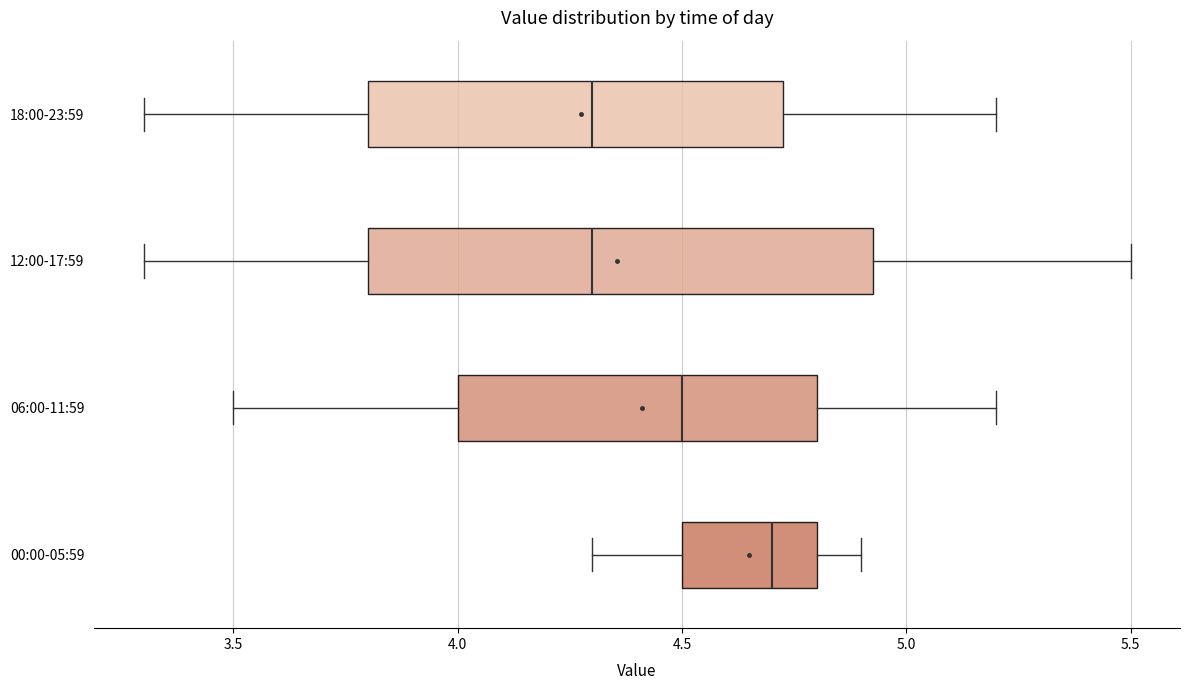

Which box has the furthest to the right median line?

00:00-05:59